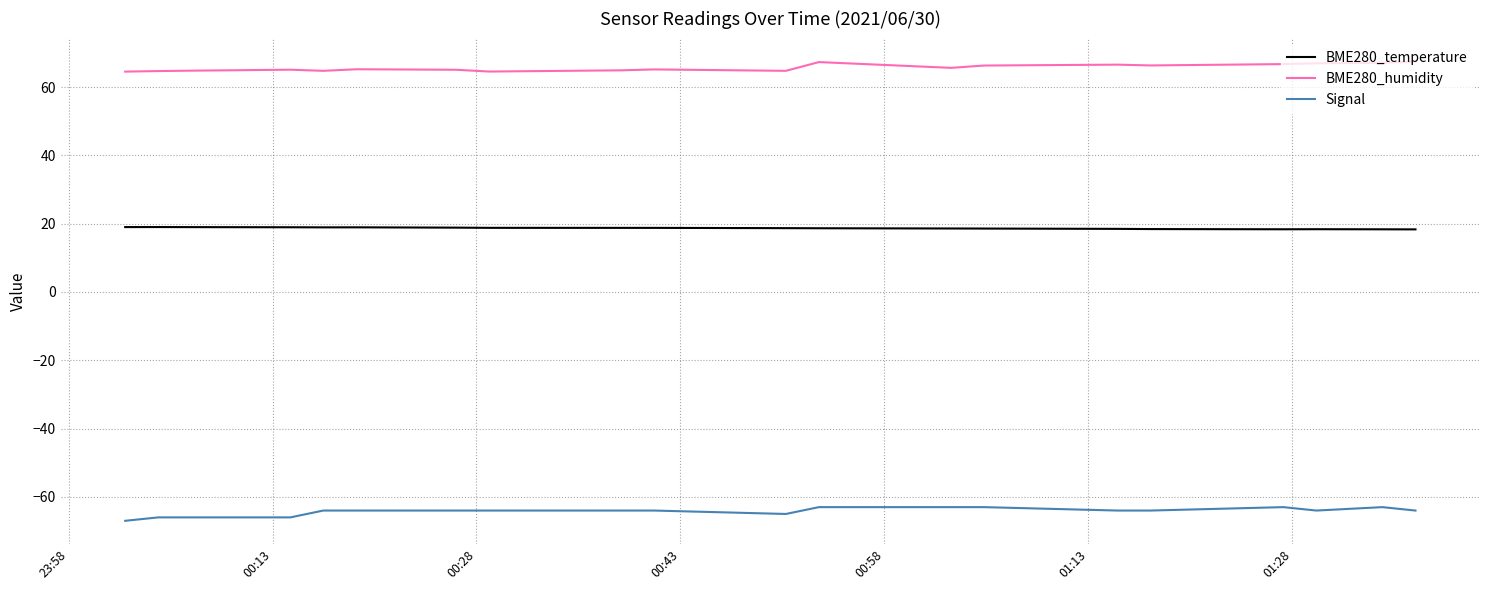

Which series has the largest total across all categories?

BME280_humidity